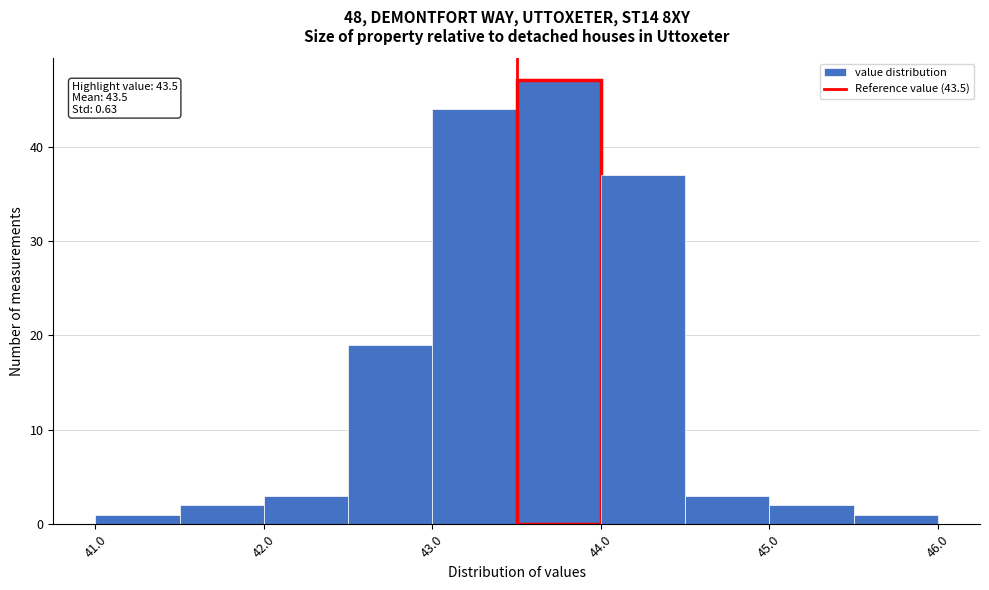

Which range on the x-axis has the tallest bar?

43.5 to 44.0